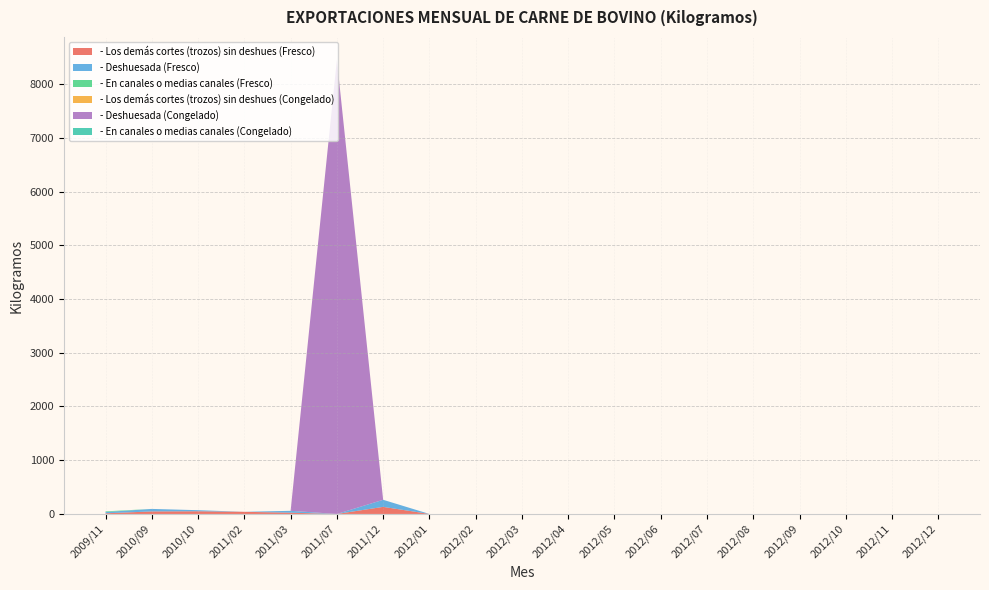

Reading left to right, extract all data points from this chart.

- Los demás cortes (trozos) sin deshues (Fresco): 12.2	46.9	50.0	39.9	23.3	0.0	131.7	0.0	0.0	0.0	0.0	0.0	0.0	0.0	0.0	0.0	0.0	0.0	0.0
- Deshuesada (Fresco): 23.8	46.9	20.0	0.0	35.0	0.0	131.7	0.0	0.0	0.0	0.0	0.0	0.0	0.0	0.0	0.0	0.0	0.0	0.0
- En canales o medias canales (Fresco): 12.2	0.0	0.0	0.0	0.0	0.0	0.0	0.0	0.0	0.0	0.0	0.0	0.0	0.0	0.0	0.0	0.0	0.0	0.0
- Los demás cortes (trozos) sin deshues (Congelado): 0.0	0.0	0.0	0.0	0.0	0.0	0.0	0.0	0.0	0.0	0.0	0.0	0.0	0.0	0.0	0.0	0.0	0.0	0.0
- Deshuesada (Congelado): 0.0	0.0	0.0	0.0	0.0	8455.0	0.0	0.0	0.0	0.0	0.0	0.0	0.0	0.0	0.0	0.0	0.0	0.0	0.0
- En canales o medias canales (Congelado): 0.0	0.0	0.0	0.0	0.0	0.0	0.0	0.0	0.0	0.0	0.0	0.0	0.0	0.0	0.0	0.0	0.0	0.0	0.0